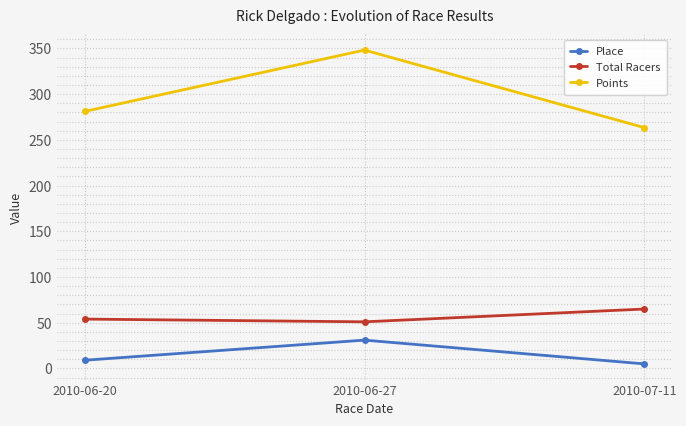

Which series has the largest total across all categories?

Points